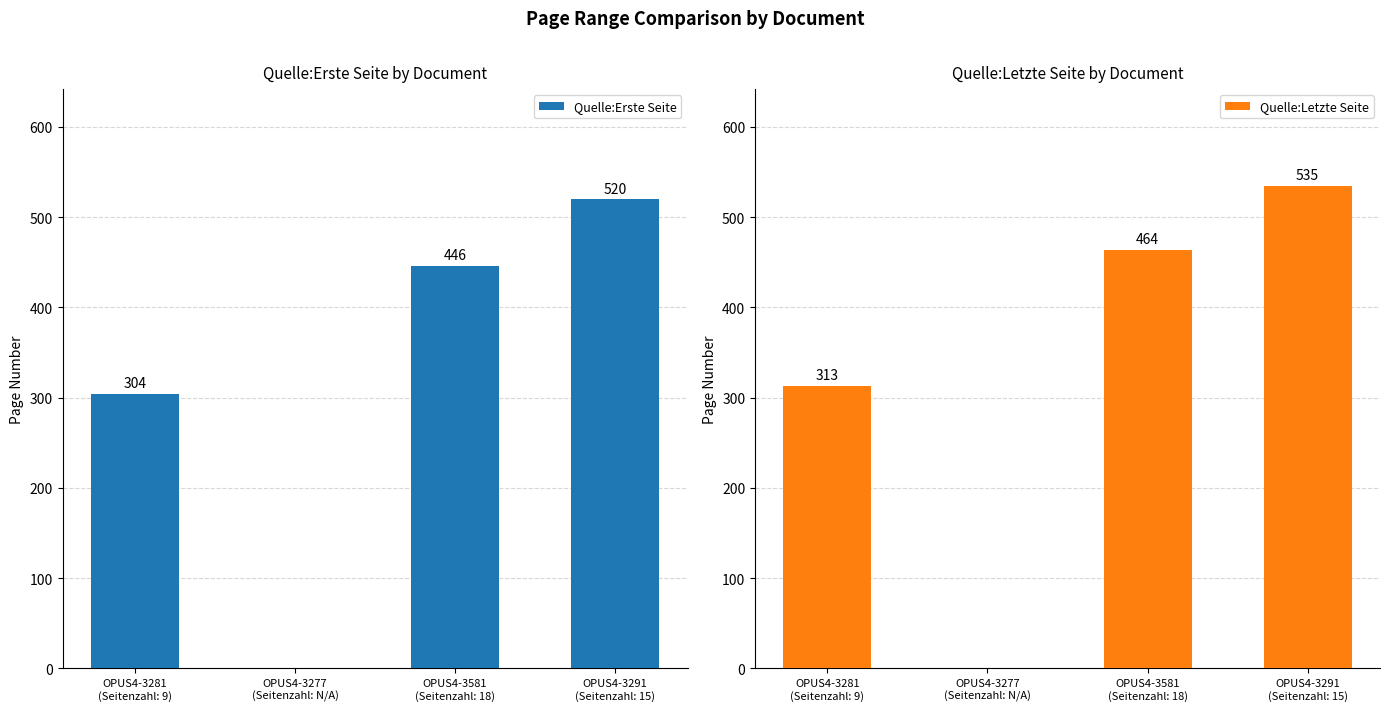

At how many categories does at least one series exceed 508?

1